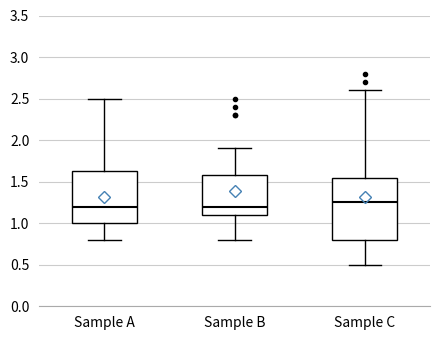

Reading left to right, transcribe this box plot: for each box, give where its median line is, the range the box spans, and where its two whiskers end, as read against the y-axis. The values are not printed on the chart, so give them approximately, as read against the axis.

Sample A: median 1.20, box 1.00 to 1.65, whiskers 0.80 to 2.50
Sample B: median 1.20, box 1.10 to 1.60, whiskers 0.80 to 1.90
Sample C: median 1.25, box 0.80 to 1.55, whiskers 0.50 to 2.60